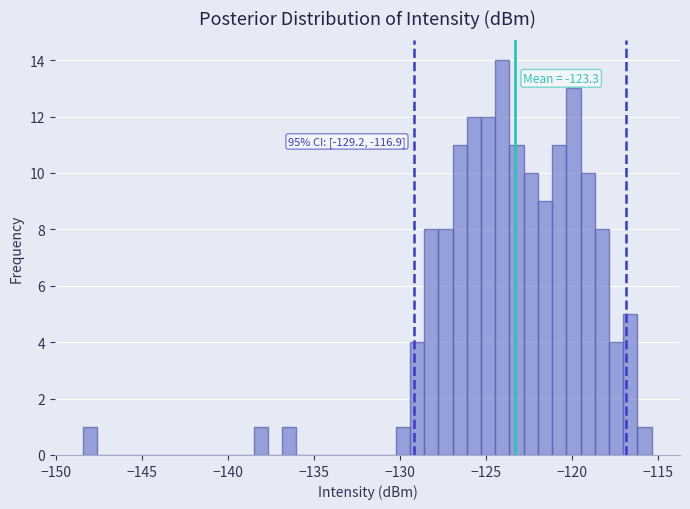

Around what value on the x-axis is the tallest bar? Give the approximate position of its centre, as read against the axis.

-124.0